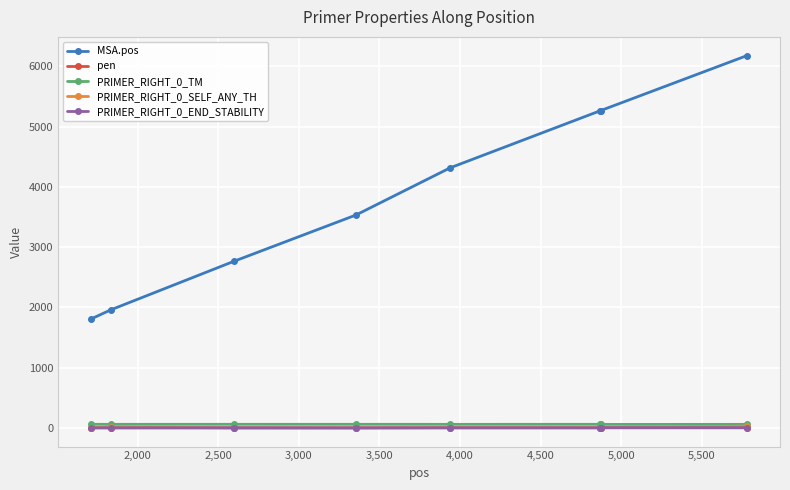

What is the value of the MSA.pos point at the 3rd from the left?

2764.0